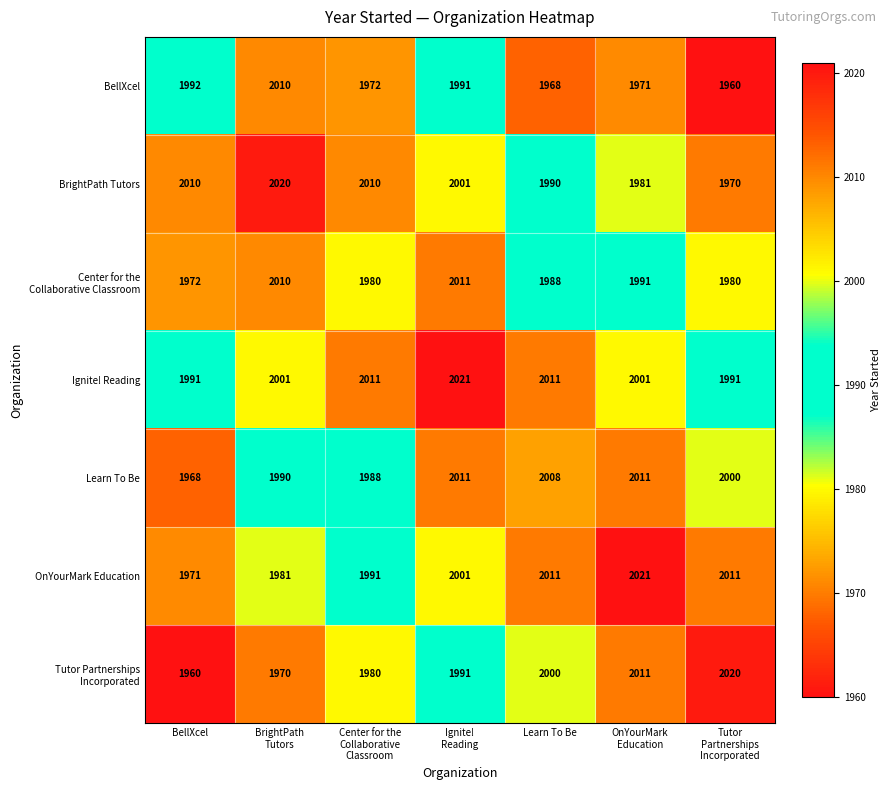

What is the highest value of the BellXcel series?

2010